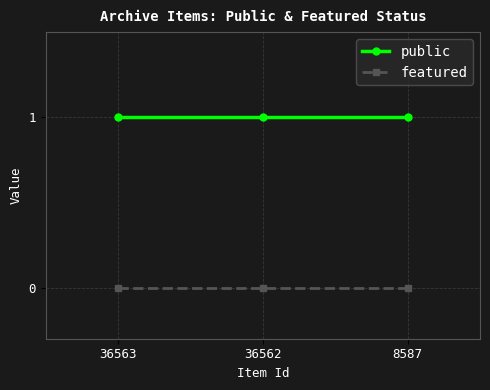

What is the difference between the highest and lowest values at 8587?

1